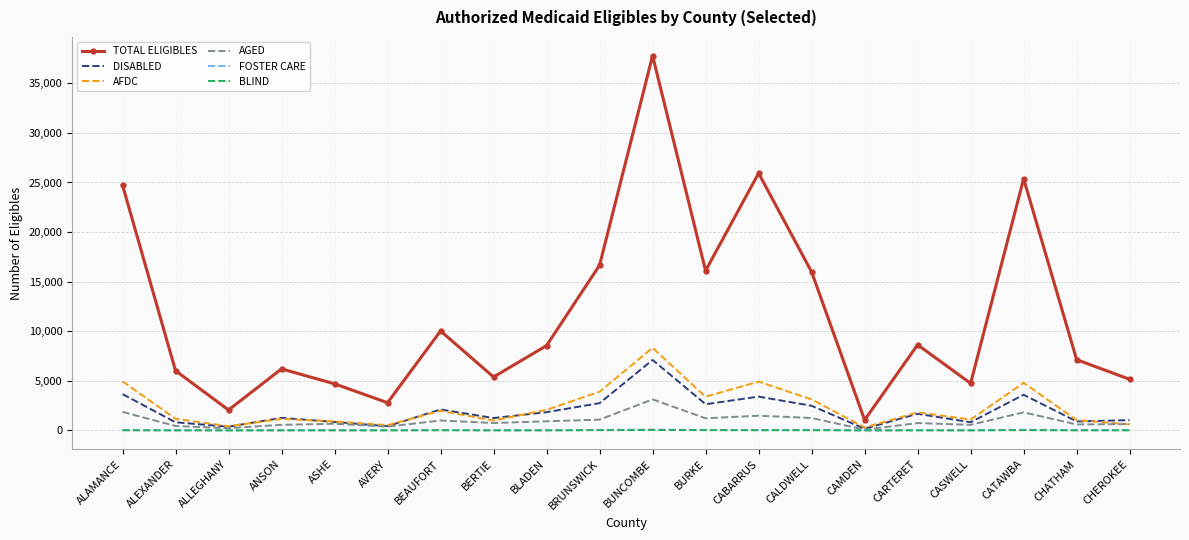

True or false: TOTAL ELIGIBLES and AGED cross at least once.

False